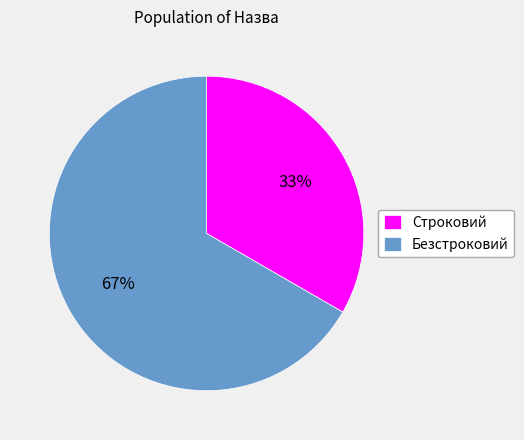

Combined, do Строковий and Безстроковий account for over 50%?

Yes